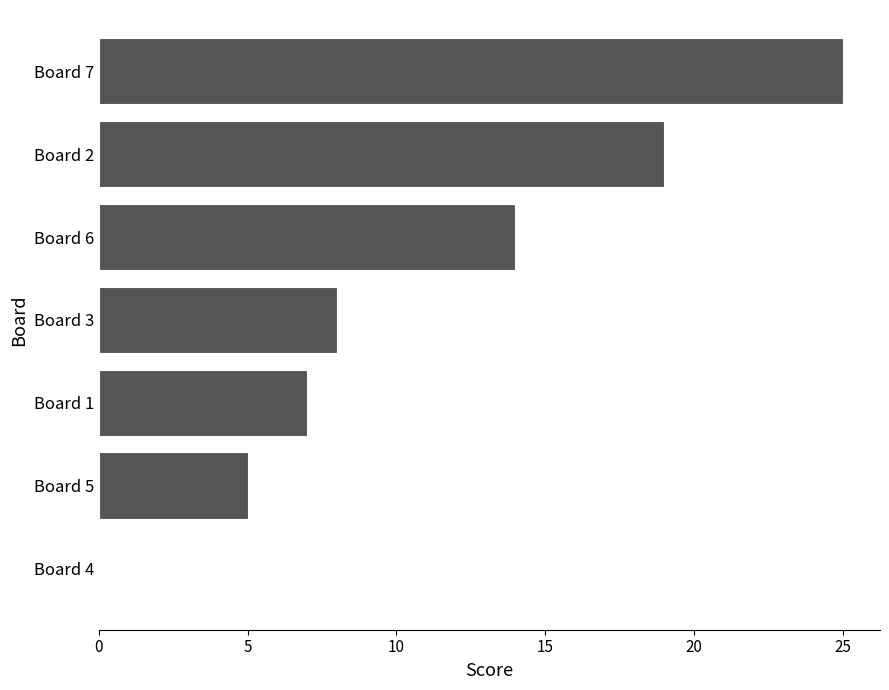

Between Board 5 and Board 7, which is larger?

Board 7